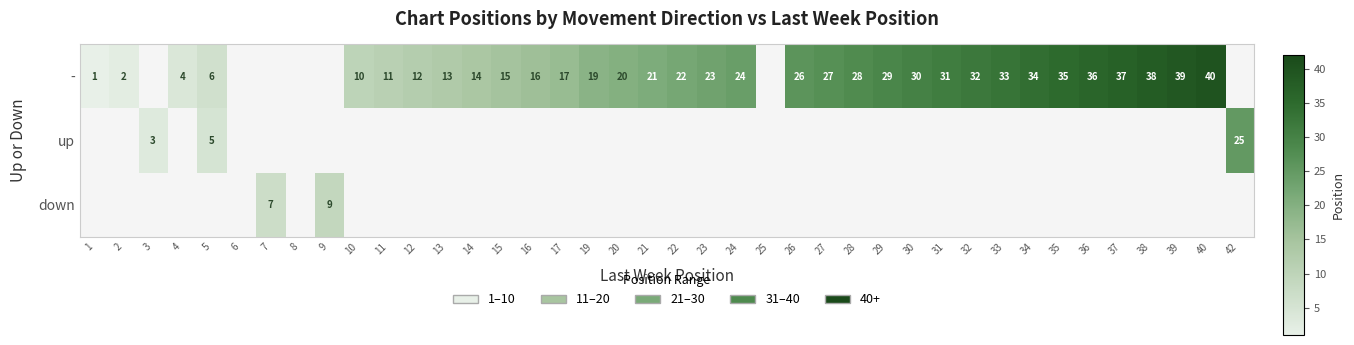

Count the number of data series in this chart.

3